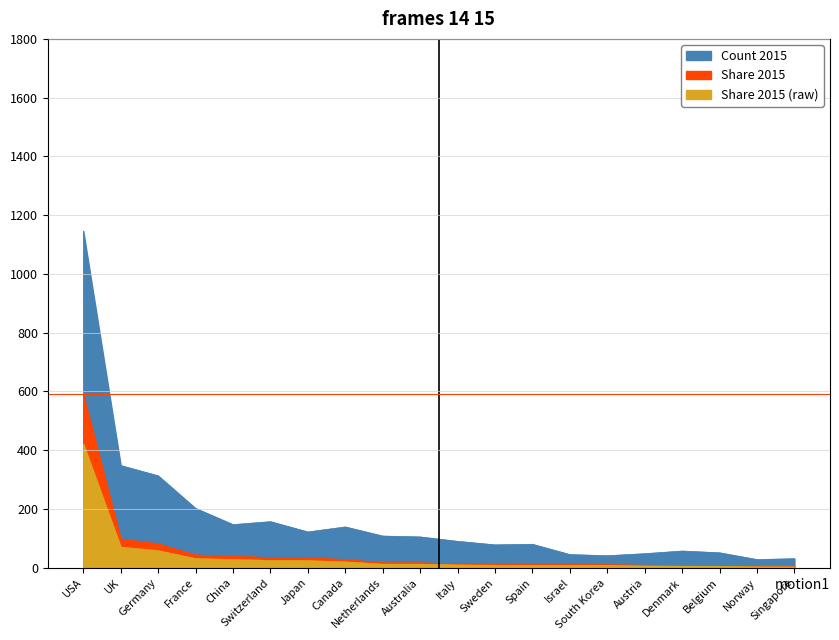

The value of Share 2015 at Australia is 17.1. True or false?

True